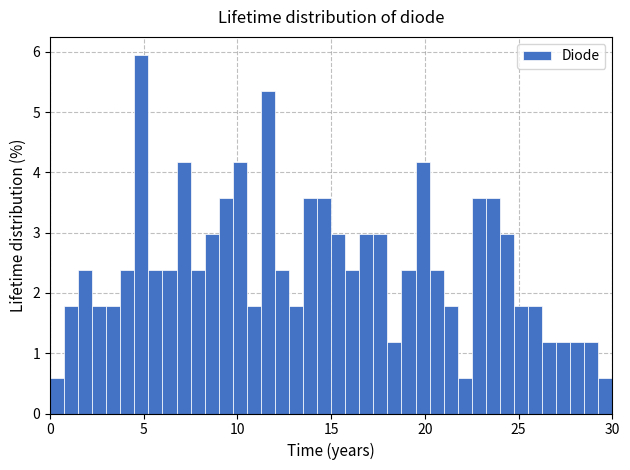

Around what value on the x-axis is the tallest bar? Give the approximate position of its centre, as read against the axis.

5.0